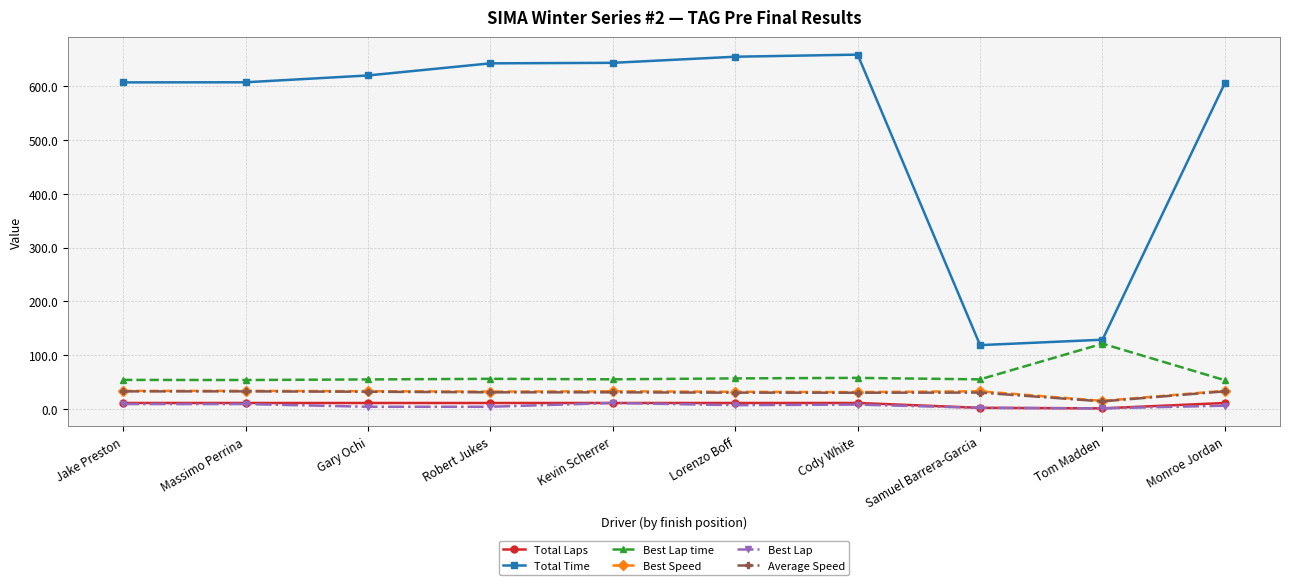

How many values in the Total Laps series are below 11?

2